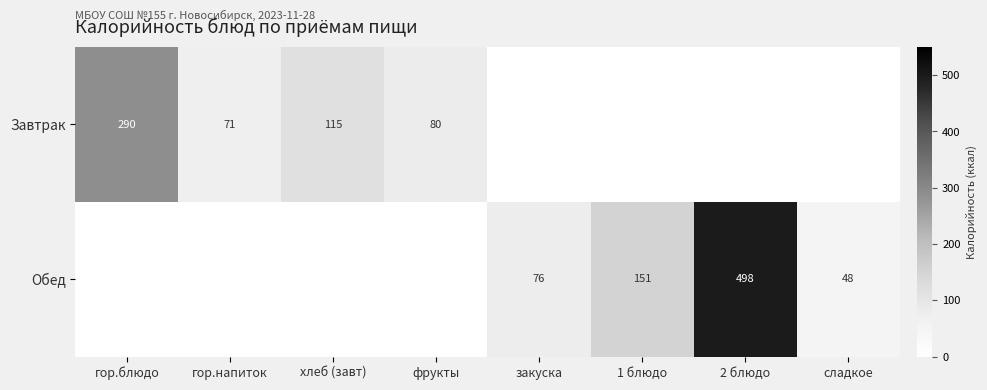

Which label corresponds to the largest value in the chart?

2 блюдо